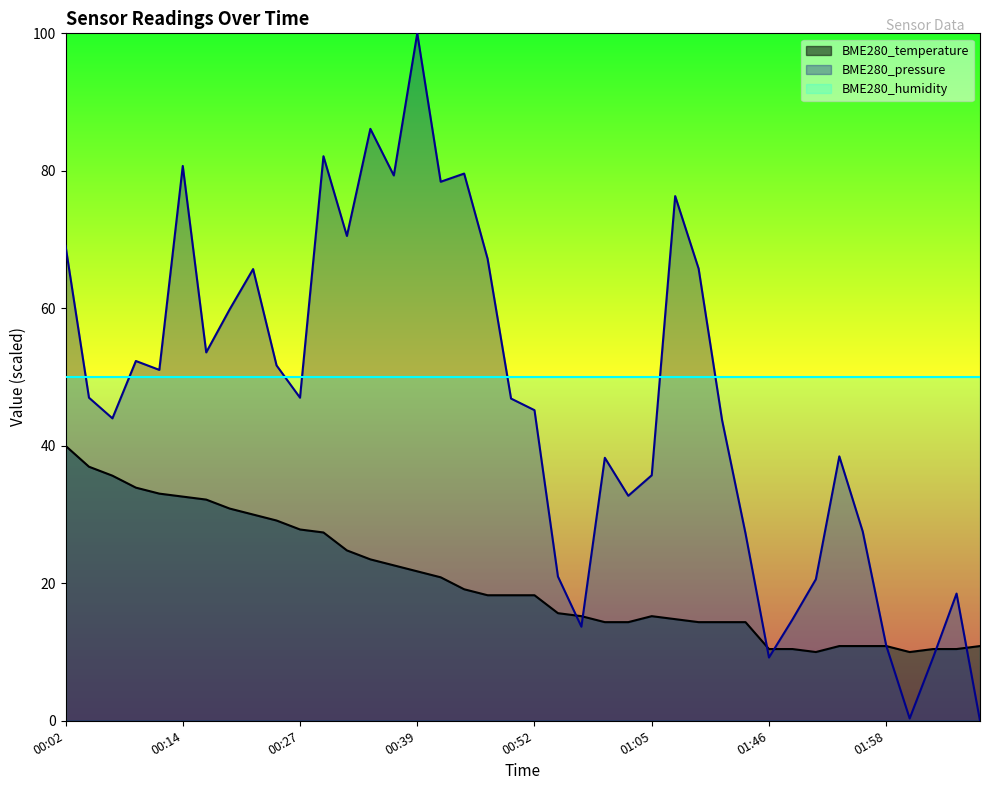

True or false: the data shows 10.4 at 02:06.

True